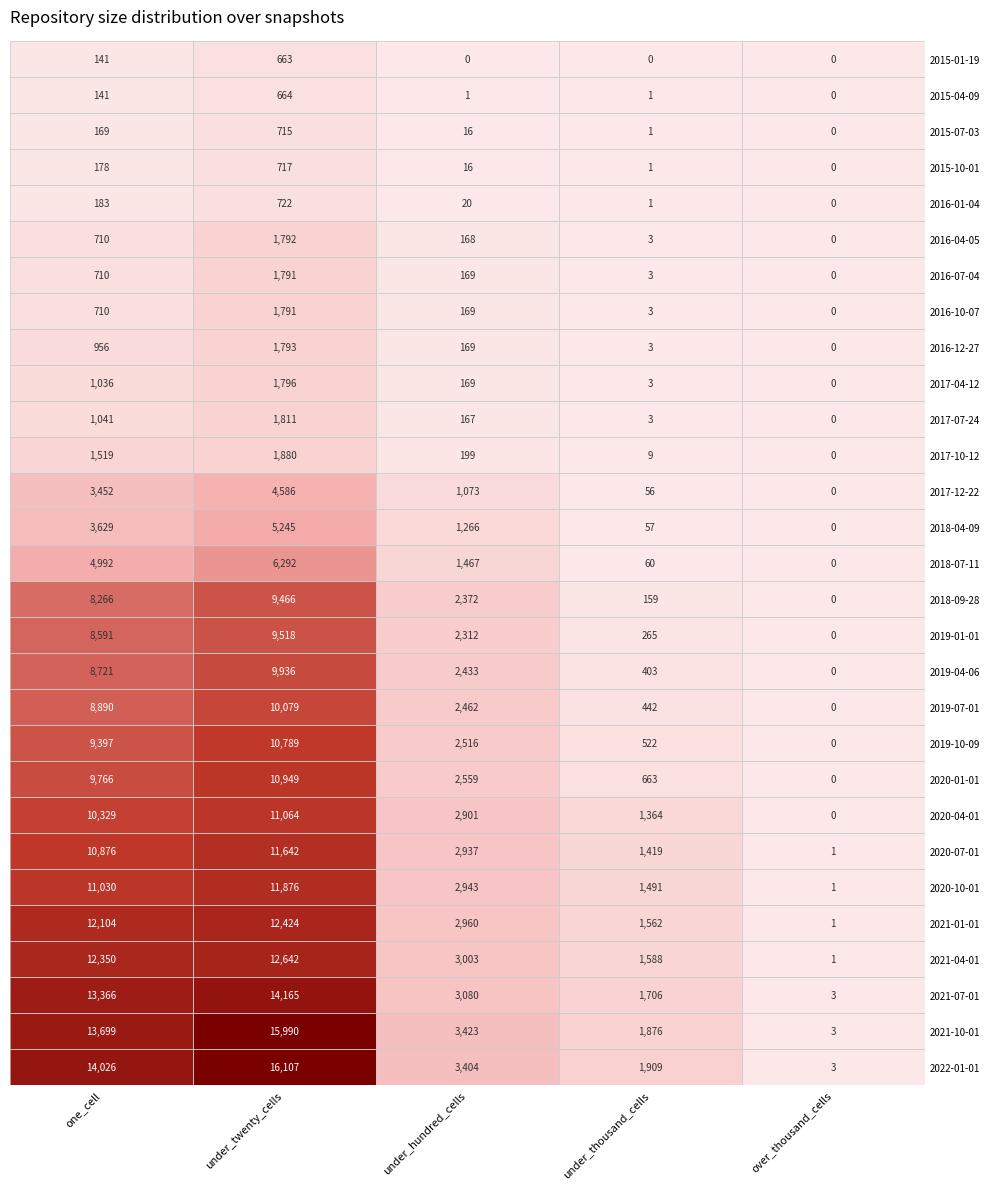

What is the average value of the 2019-04-06 series?

4299